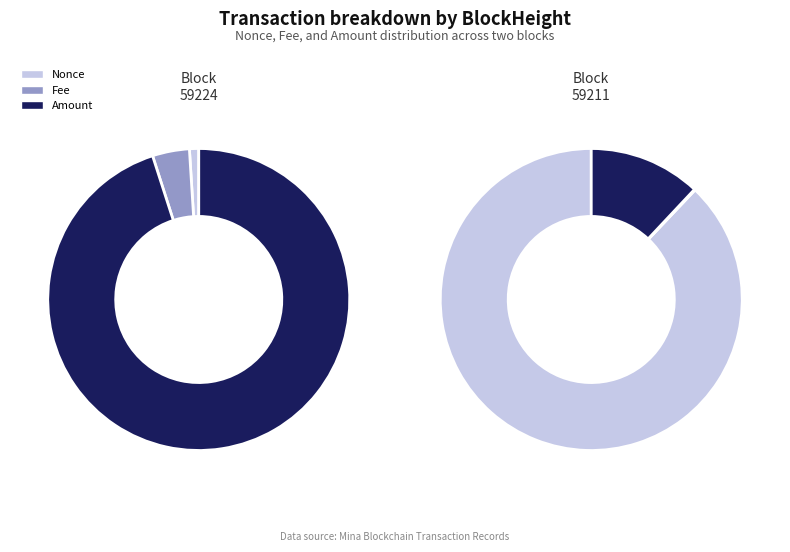

Which slice is the smallest?

Nonce